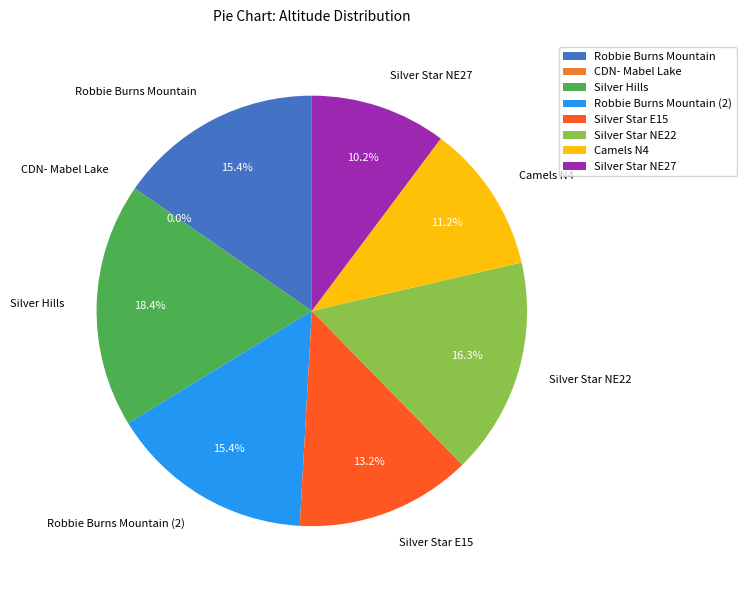

What percentage is the Robbie Burns Mountain (2) slice, to the nearest percent?

15%